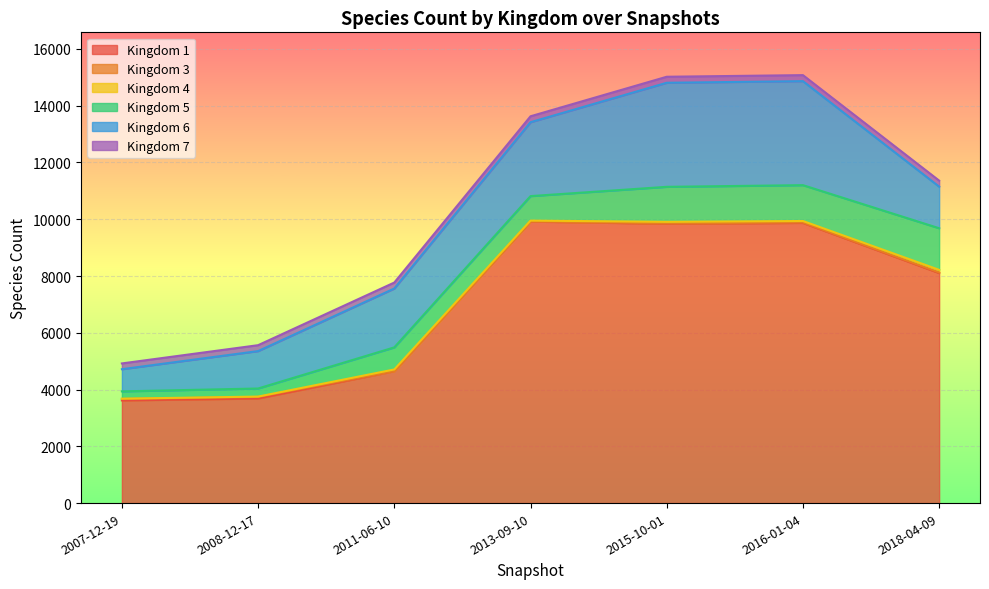

What are all the series names shown in the legend?

1, 3, 4, 5, 6, 7